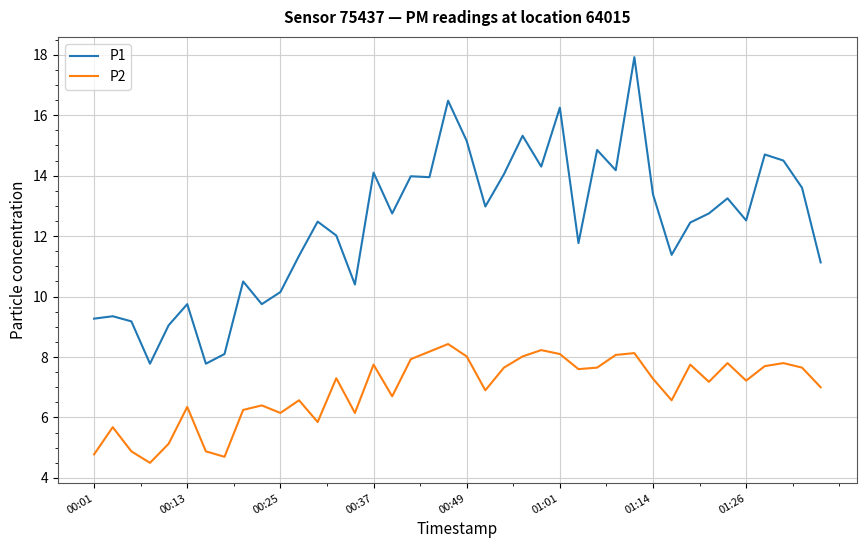

Which series has the widest spread of values?

P1